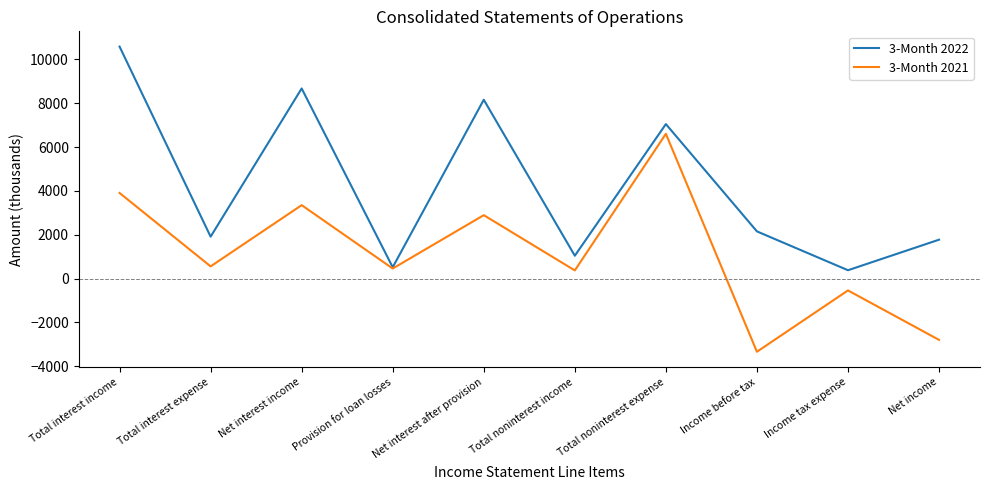

Which series changed the most between Net interest income and Provision for loan losses?

3-Month 2022